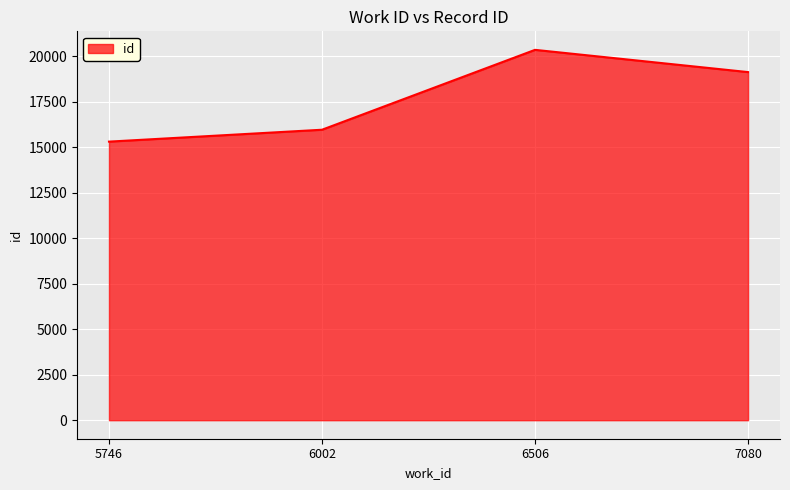

What is the approximate value at 5746?

15305